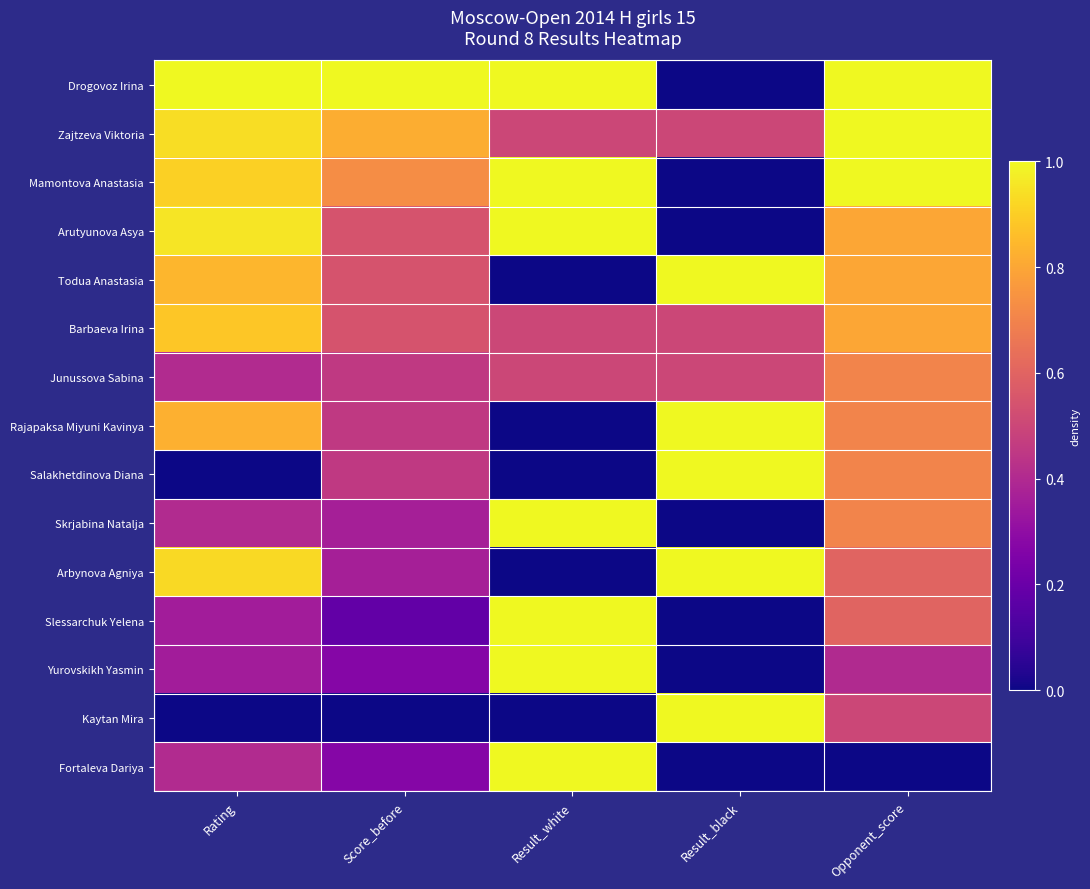

Between Opponent_score and Score_before, which is larger?

Opponent_score